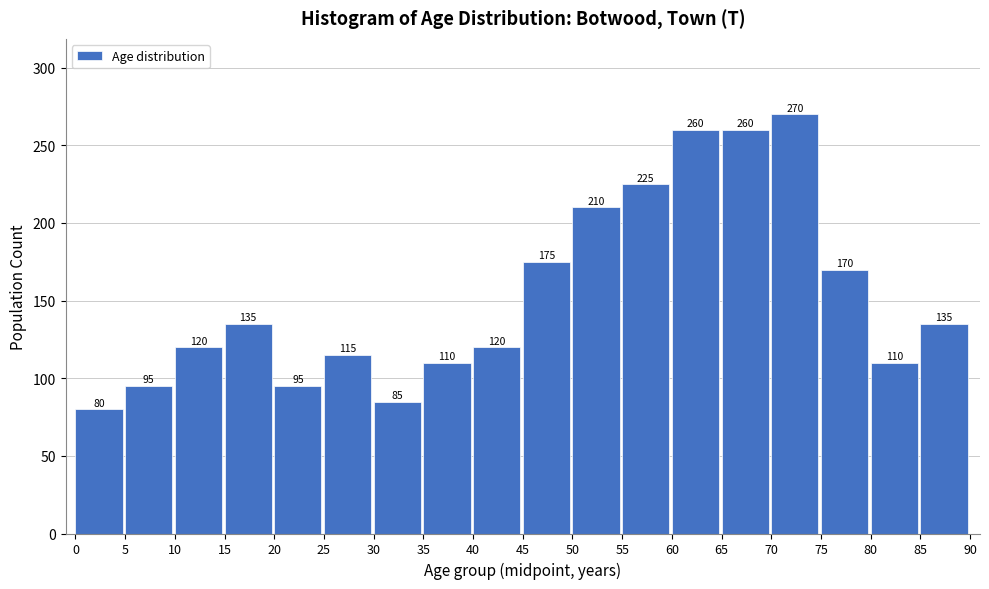

Reading left to right, extract all data points from this chart.

0=80	5=95	10=120	15=135	20=95	25=115	30=85	35=110	40=120	45=175	50=210	55=225	60=260	65=260	70=270	75=170	80=110	85=135